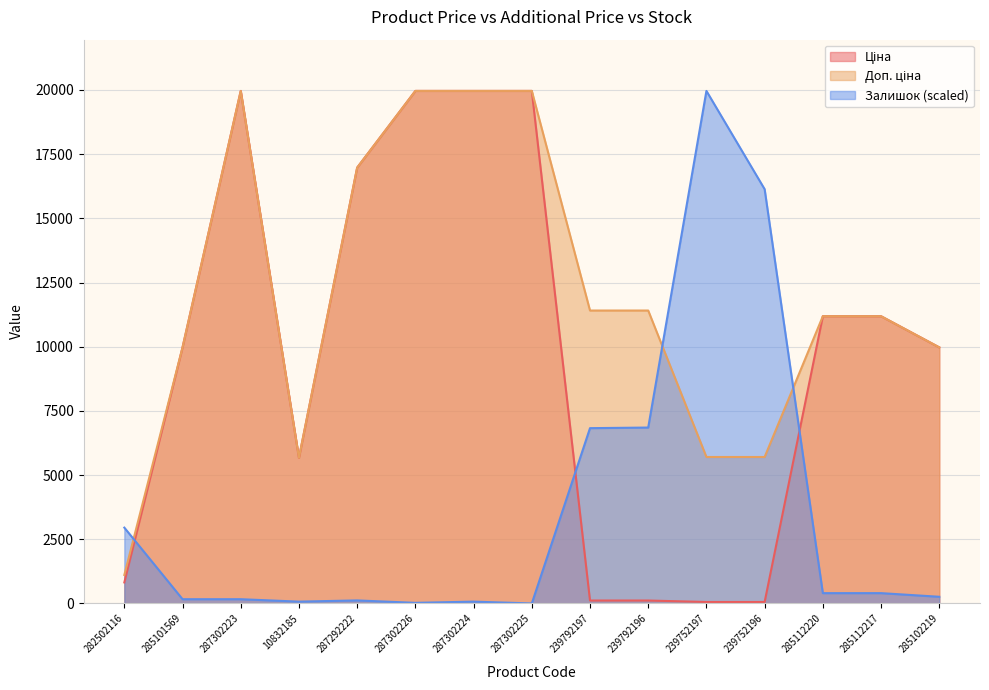

Reading left to right, list all the values displayed in this chart.

Ціна: 818.5	9975.0	19964.2	5673.8	16976.3	19964.2	19964.2	19964.2	114.1	114.1	57.0	57.0	11188.2	11188.2	9975.0
Доп. ціна: 1109.2	9975.0	19964.2	5673.8	16976.3	19964.2	19964.2	19964.2	11410.0	11410.0	5705.0	5705.0	11188.2	11188.2	9975.0
Залишок: 2953.3	165.4	165.4	70.9	118.1	23.6	70.9	0.0	6828.0	6851.6	19964.2	16136.7	401.6	401.6	259.9